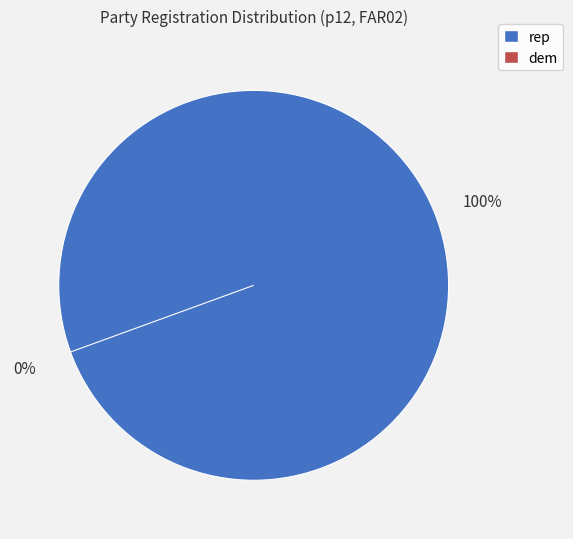

What percentage is the rep slice, to the nearest percent?

100%